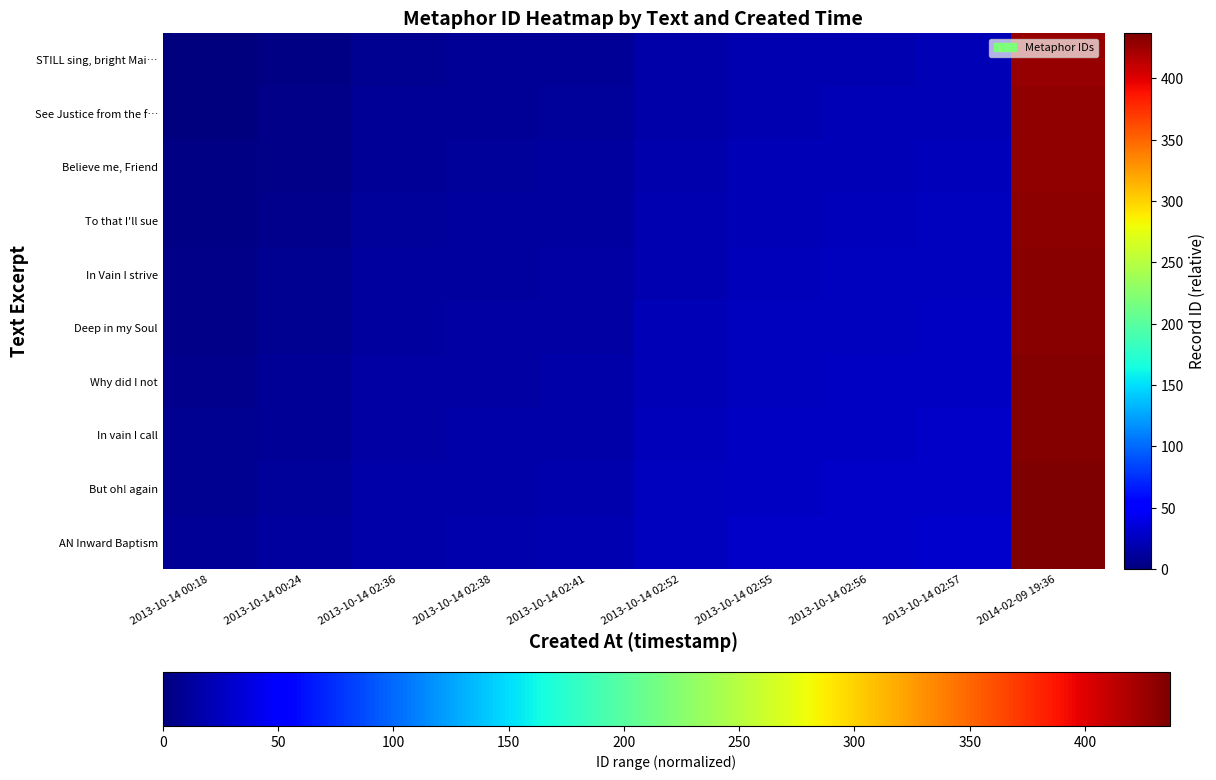

At 2014-02-09 19:36, list the series in order from smallest to largest.

STILL sing, bright Mai…, See Justice from the f…, Believe me, Friend, To that I'll sue, In Vain I strive, Deep in my Soul, Why did I not, In vain I call, But oh! again, AN Inward Baptism